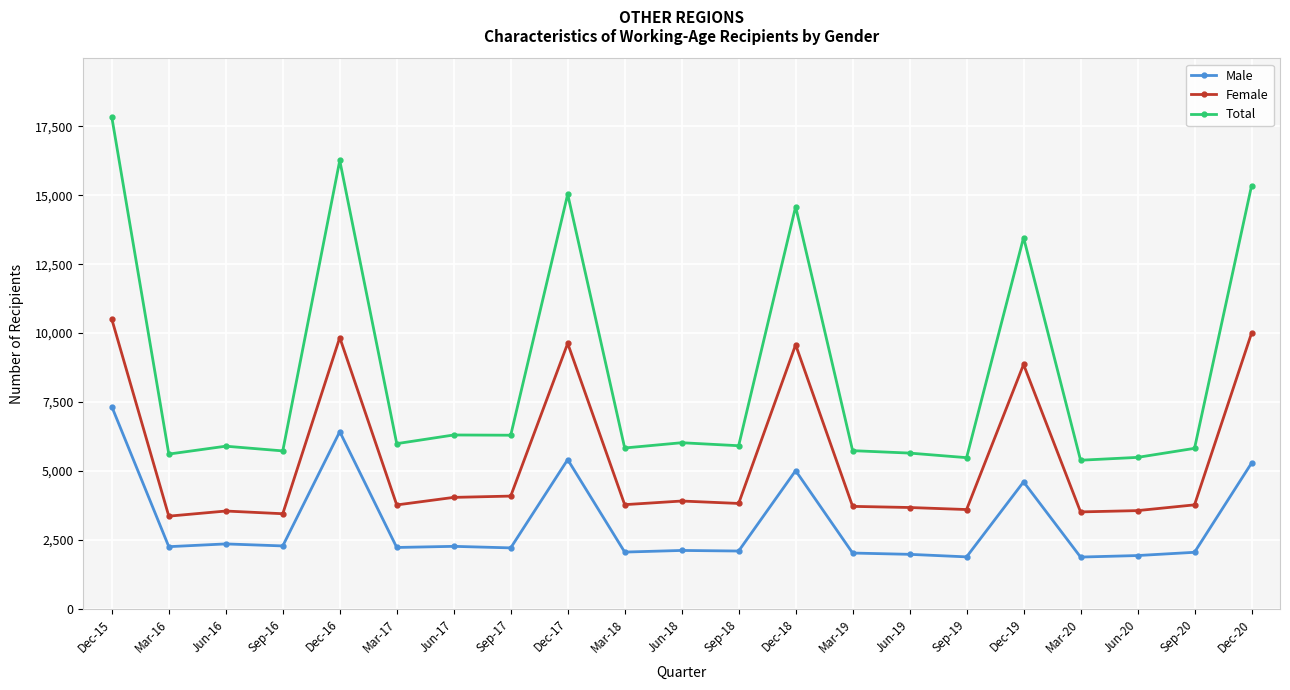

At how many categories does at least one series exceed 7493?

6